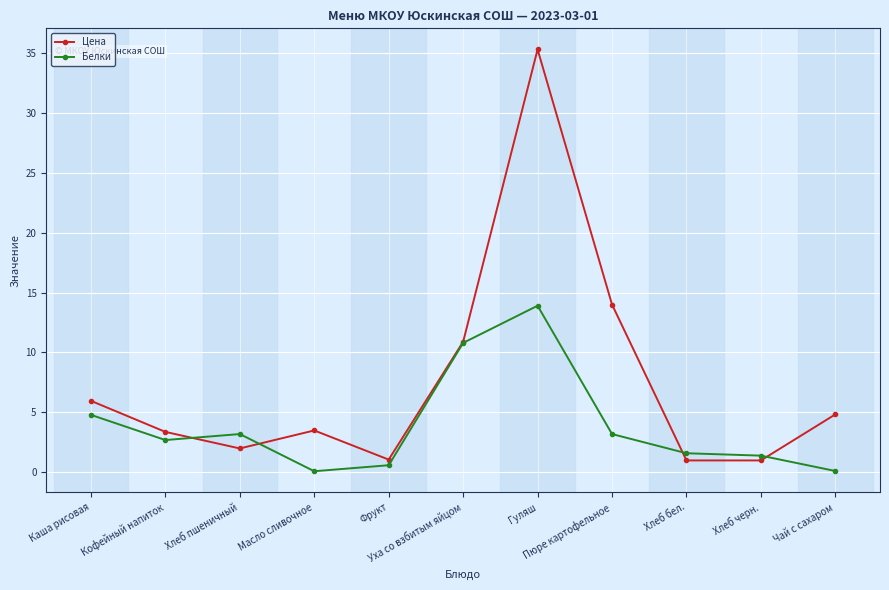

What are all the series names shown in the legend?

Цена, Белки